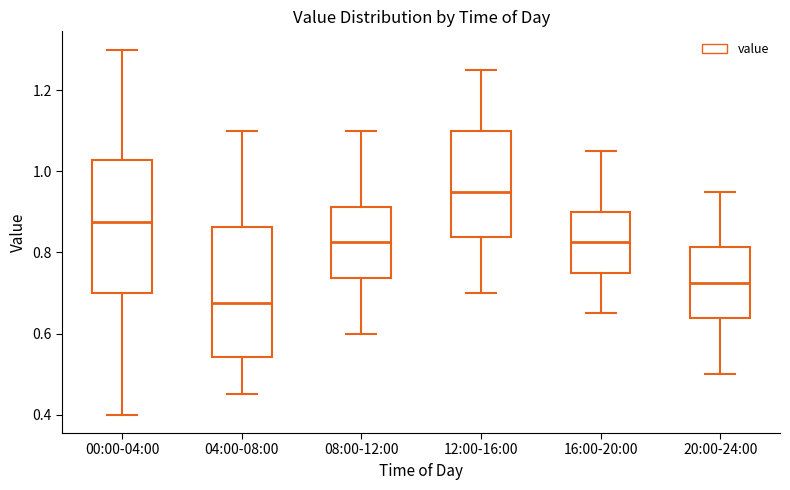

Which box has the lowest median line?

04:00-08:00